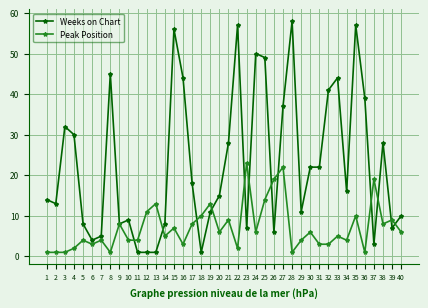

True or false: Peak Position and Weeks on Chart cross at least once.

True